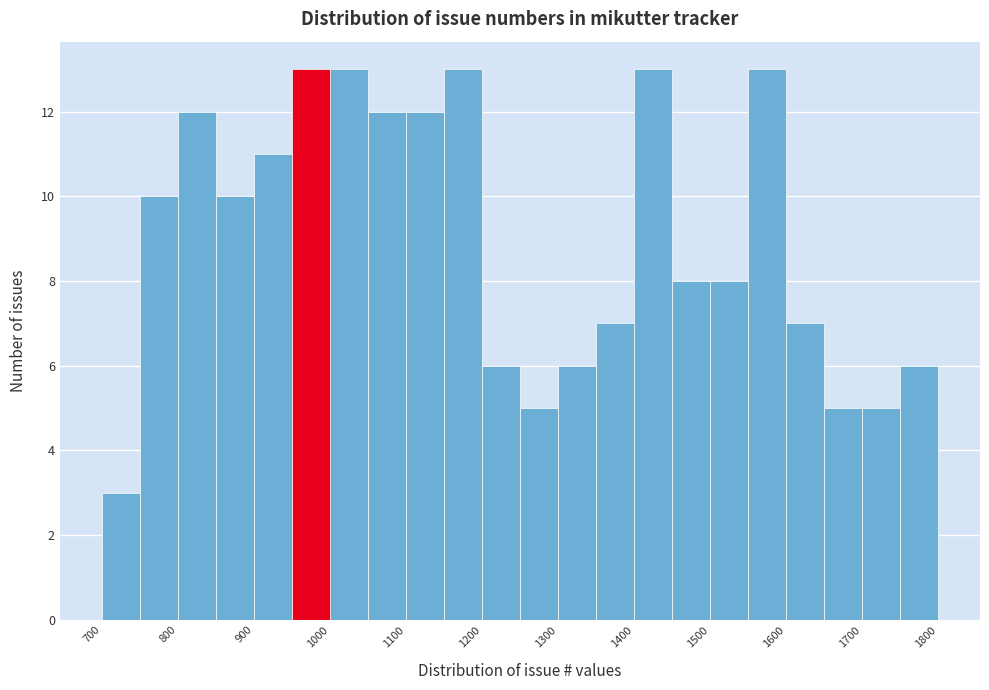

Reading left to right, list every bar in this chart as the range it spans on the x-axis followed by its height. The values are not printed on the chart, so give them approximately, as read against the axis.

700 to 750: 3
750 to 800: 10
800 to 850: 12
850 to 900: 10
900 to 950: 11
950 to 1000: 13
1000 to 1050: 13
1050 to 1100: 12
1100 to 1150: 12
1150 to 1200: 13
1200 to 1250: 6
1250 to 1300: 5
1300 to 1350: 6
1350 to 1400: 7
1400 to 1450: 13
1450 to 1500: 8
1500 to 1550: 8
1550 to 1600: 13
1600 to 1650: 7
1650 to 1700: 5
1700 to 1750: 5
1750 to 1800: 6